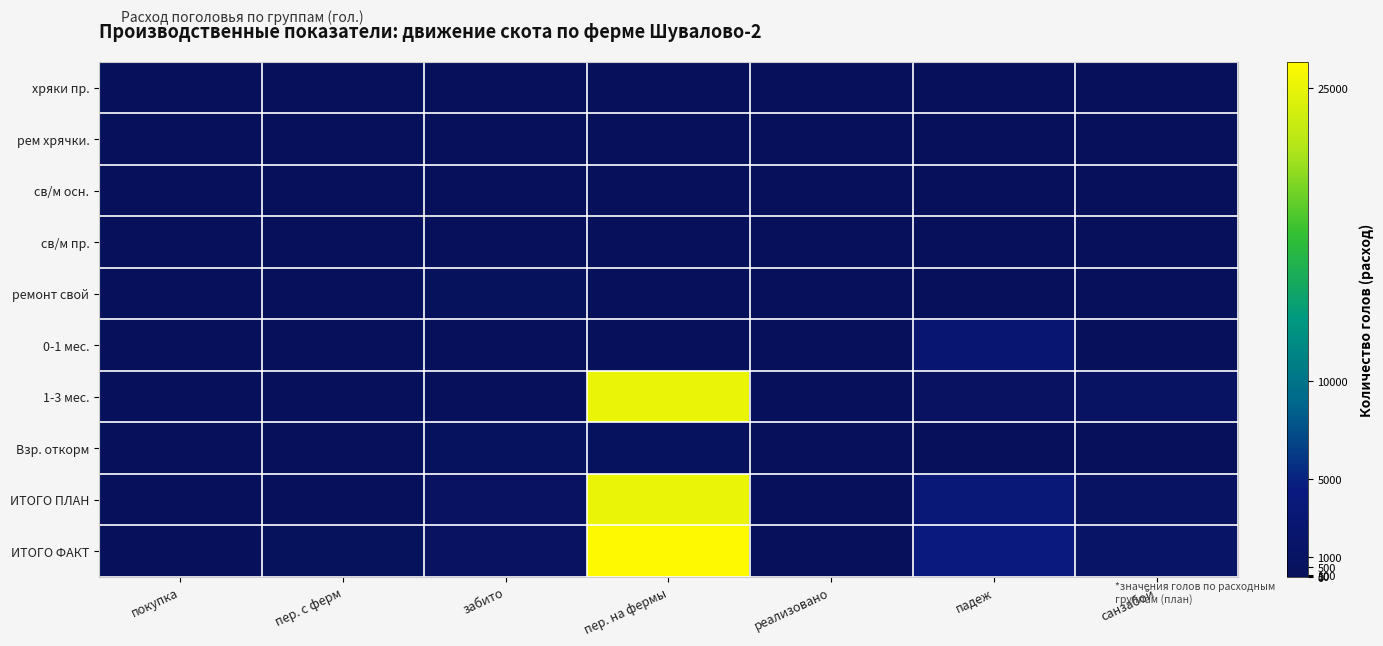

Count the number of categories in the chart.

7